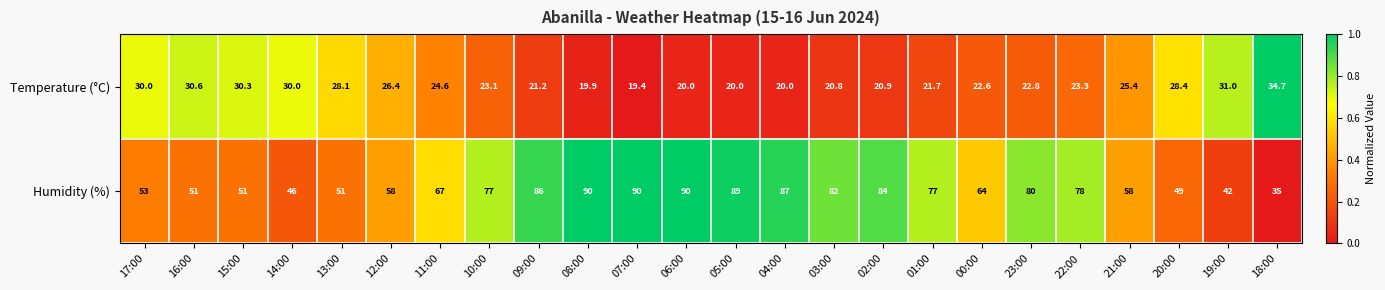

What is the approximate value of Temperature (°C) at 11:00?

24.6